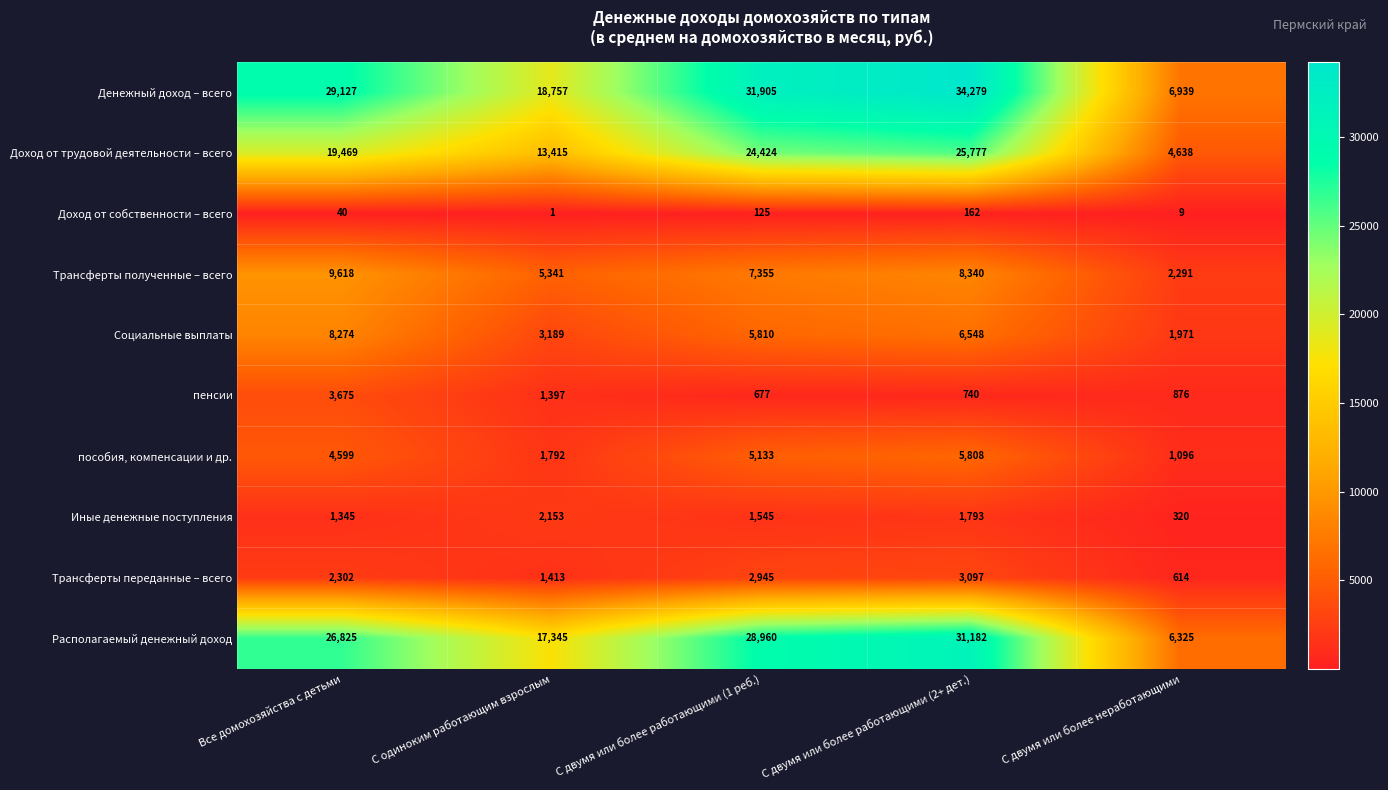

Which series has the widest spread of values?

Денежный доход – всего